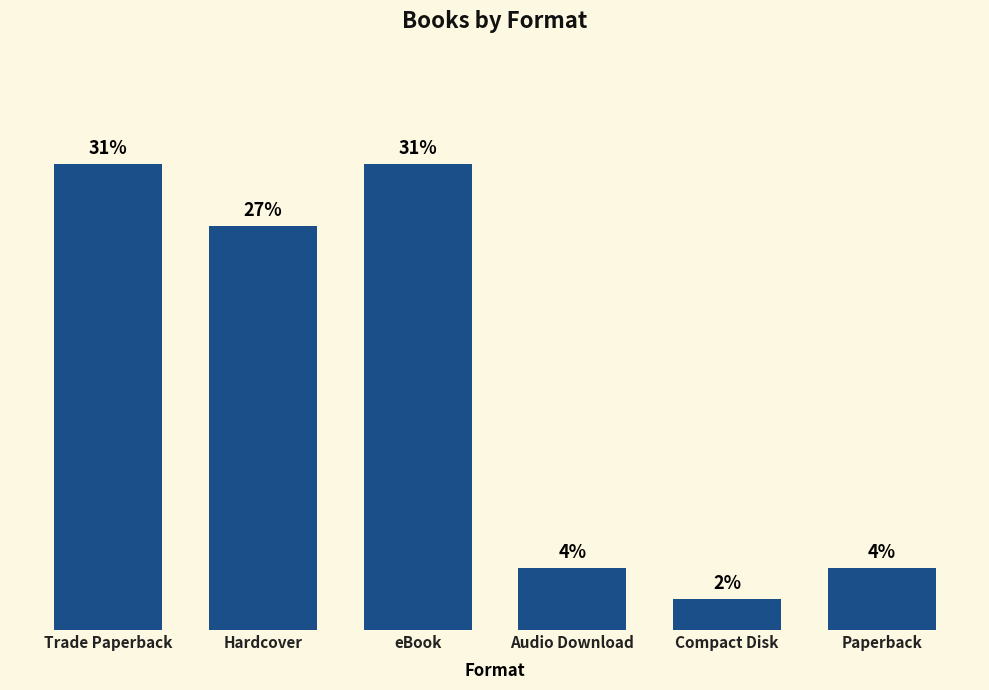

Rank the categories by value from lowest to highest.

Compact Disk, Audio Download, Paperback, Hardcover, Trade Paperback, eBook